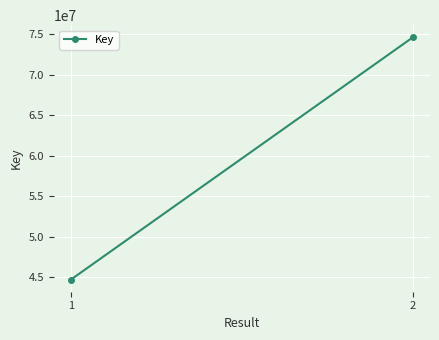

Which has a higher value, 2 or 1?

2